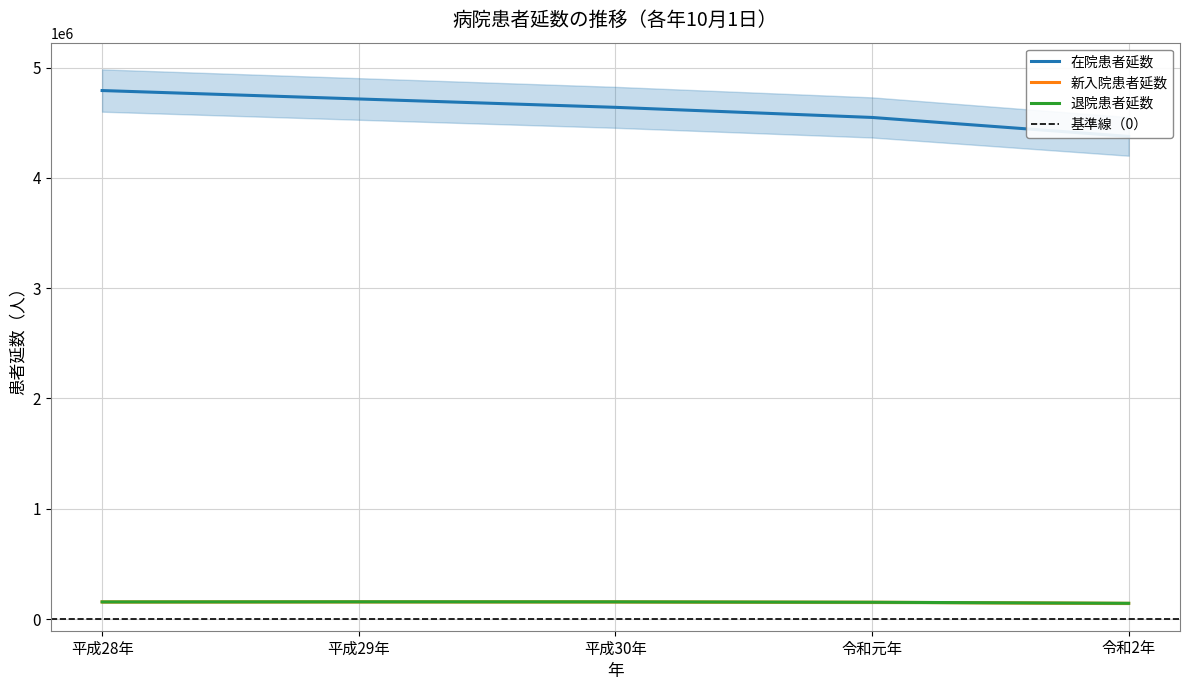

Which series has the largest range (max minus min)?

在院患者延数